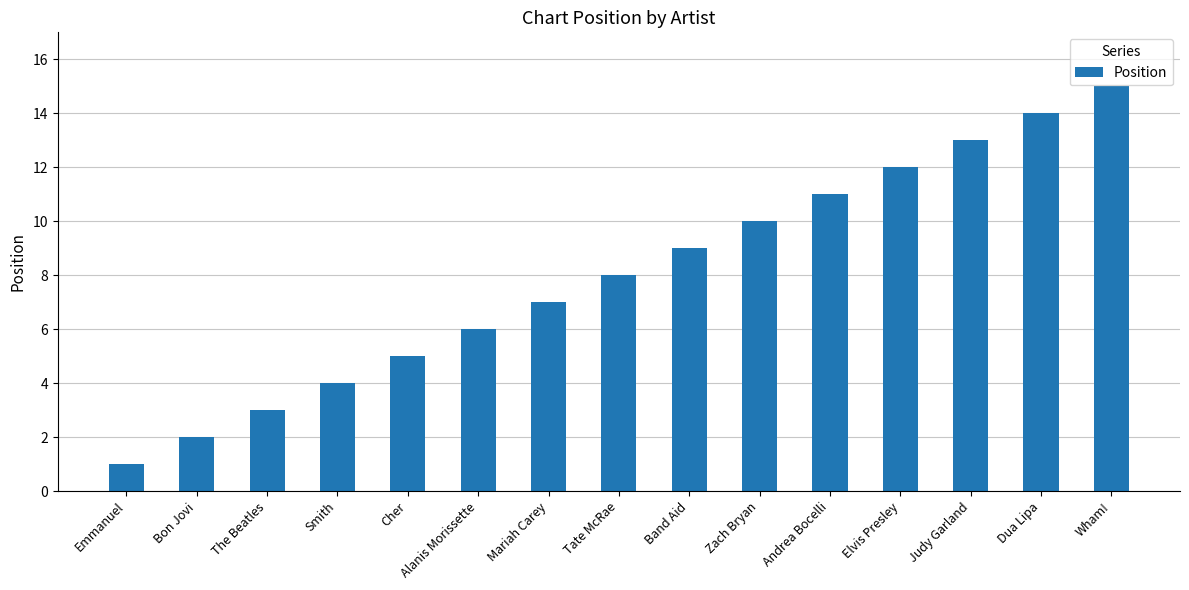

What is the smallest value displayed?

1